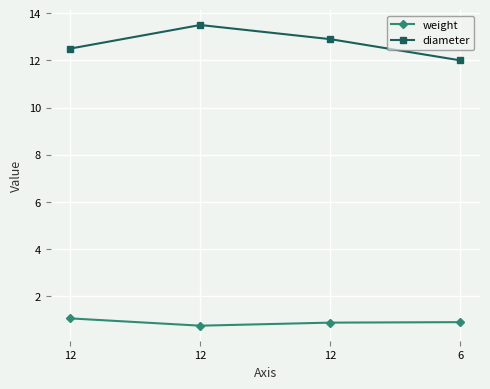

What is the difference between the second highest and minimum values in the weight series?

0.2